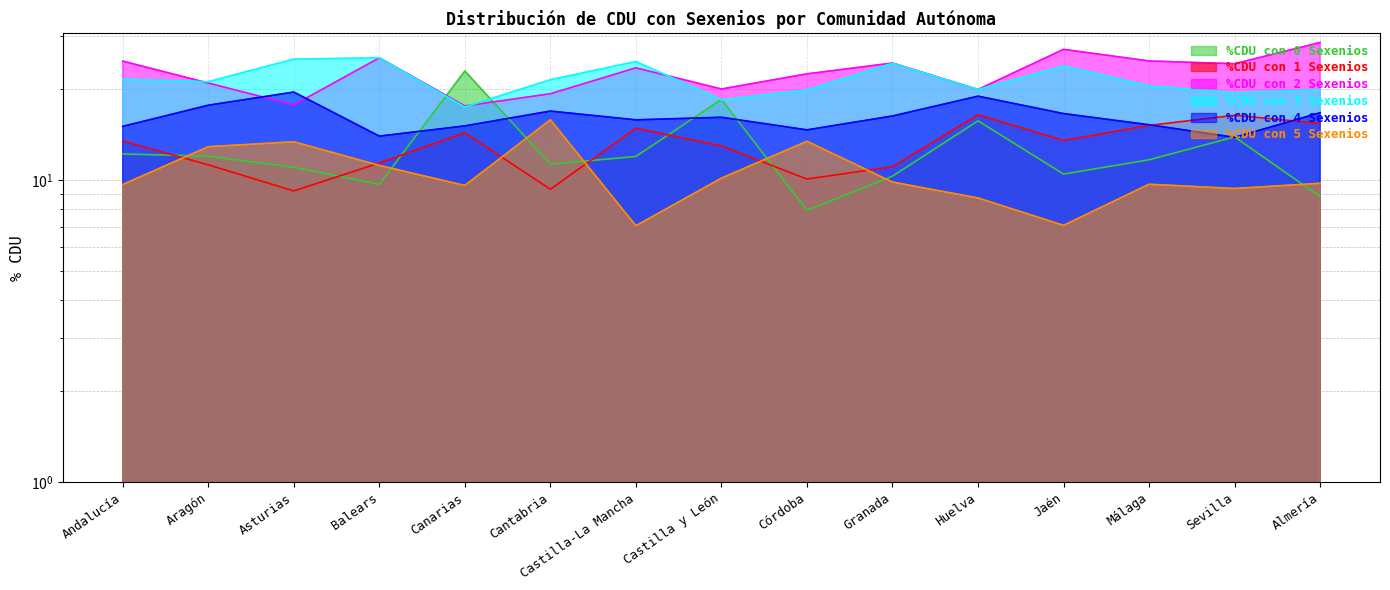

Reading right to left, list all the values displayed in this chart.

%CDU con 0 Sexenios: Almería=8.8	Sevilla=13.9	Málaga=11.7	Jaén=10.4	Huelva=15.7	Granada=10.3	Córdoba=7.9	Castilla y León=18.4	Castilla-La Mancha=11.9	Cantabria=11.3	Canarias=22.9	Balears=9.7	Asturias=11.0	Aragón=12.0	Andalucía=12.2
%CDU con 1 Sexenios: Almería=15.4	Sevilla=16.4	Málaga=15.1	Jaén=13.5	Huelva=16.4	Granada=11.1	Córdoba=10.1	Castilla y León=12.9	Castilla-La Mancha=14.8	Cantabria=9.3	Canarias=14.3	Balears=11.4	Asturias=9.2	Aragón=11.2	Andalucía=13.4
%CDU con 2 Sexenios: Almería=28.5	Sevilla=24.2	Málaga=24.7	Jaén=27.0	Huelva=19.9	Granada=24.3	Córdoba=22.4	Castilla y León=20.0	Castilla-La Mancha=23.5	Cantabria=19.3	Canarias=17.6	Balears=25.3	Asturias=17.7	Aragón=20.9	Andalucía=24.7
%CDU con 3 Sexenios: Almería=19.9	Sevilla=19.4	Málaga=20.4	Jaén=23.8	Huelva=19.9	Granada=24.3	Córdoba=19.8	Castilla y León=18.4	Castilla-La Mancha=24.6	Cantabria=21.4	Canarias=17.4	Balears=25.3	Asturias=25.1	Aragón=21.1	Andalucía=21.5
%CDU con 4 Sexenios: Almería=16.7	Sevilla=13.8	Málaga=15.2	Jaén=16.6	Huelva=18.9	Granada=16.3	Córdoba=14.6	Castilla y León=16.1	Castilla-La Mancha=15.8	Cantabria=16.9	Canarias=15.1	Balears=13.9	Asturias=19.5	Aragón=17.6	Andalucía=15.0
%CDU con 5 Sexenios: Almería=9.7	Sevilla=9.4	Málaga=9.7	Jaén=7.1	Huelva=8.7	Granada=9.8	Córdoba=13.4	Castilla y León=10.1	Castilla-La Mancha=7.0	Cantabria=15.8	Canarias=9.6	Balears=11.2	Asturias=13.4	Aragón=12.9	Andalucía=9.7